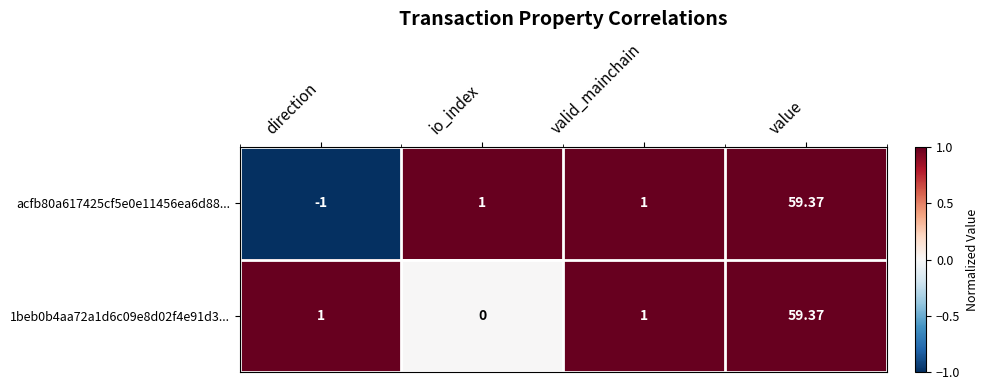

How many values in 1beb0b4aa72a1d6c09e8d02f4e91d3... are above zero?

3